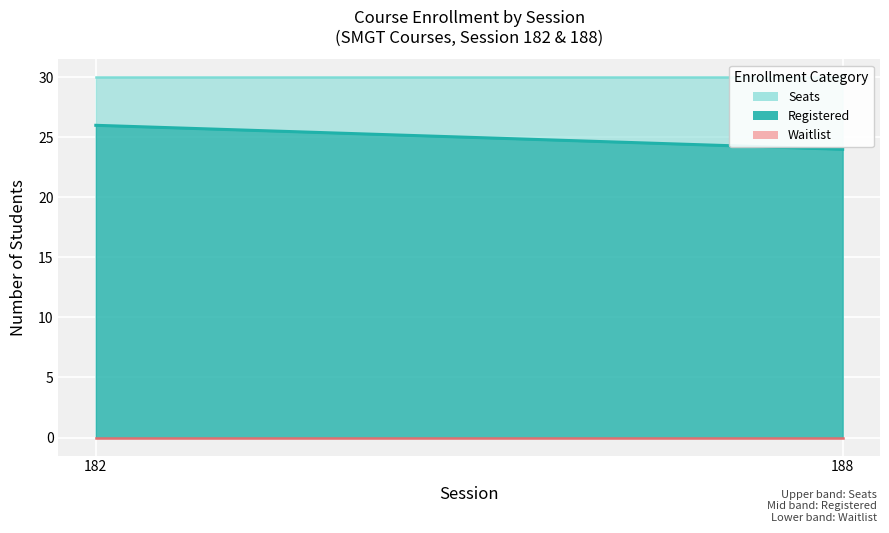

What is the average value of the Seats series?

30